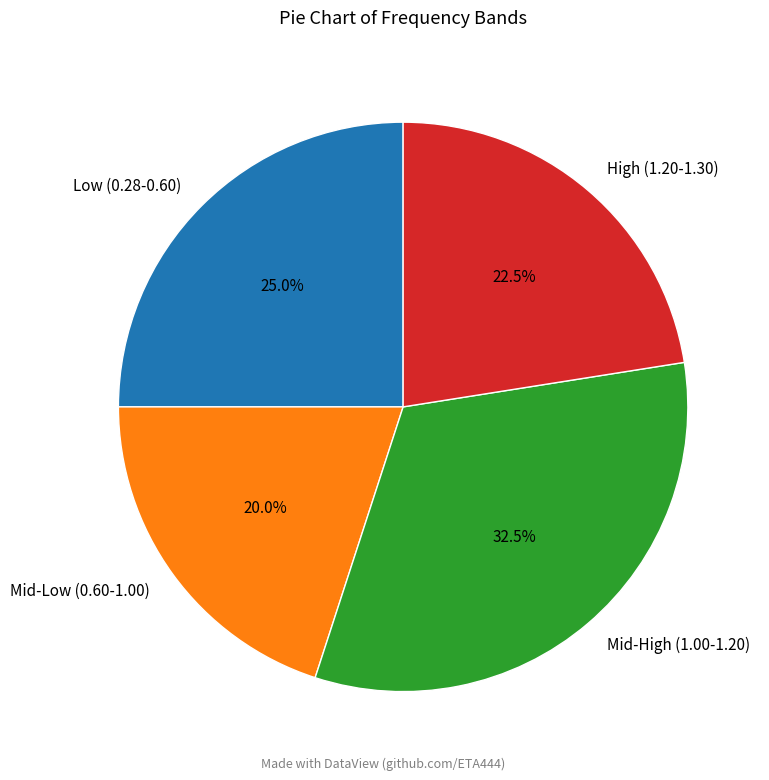

Which category has the biggest portion of the pie?

Mid-High (1.00-1.20)